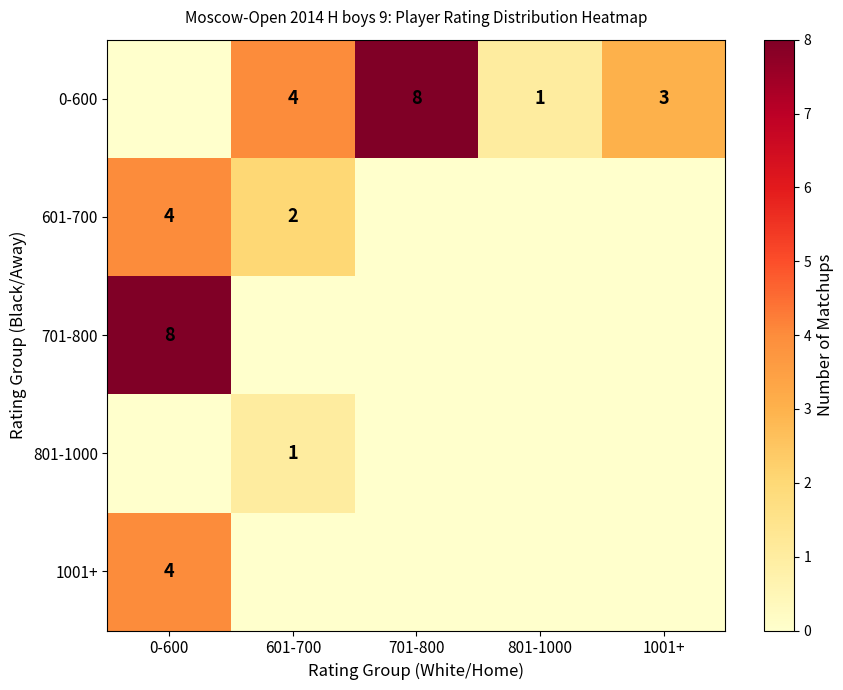

Is it true that 0-600 equals 4 at 601-700?

True